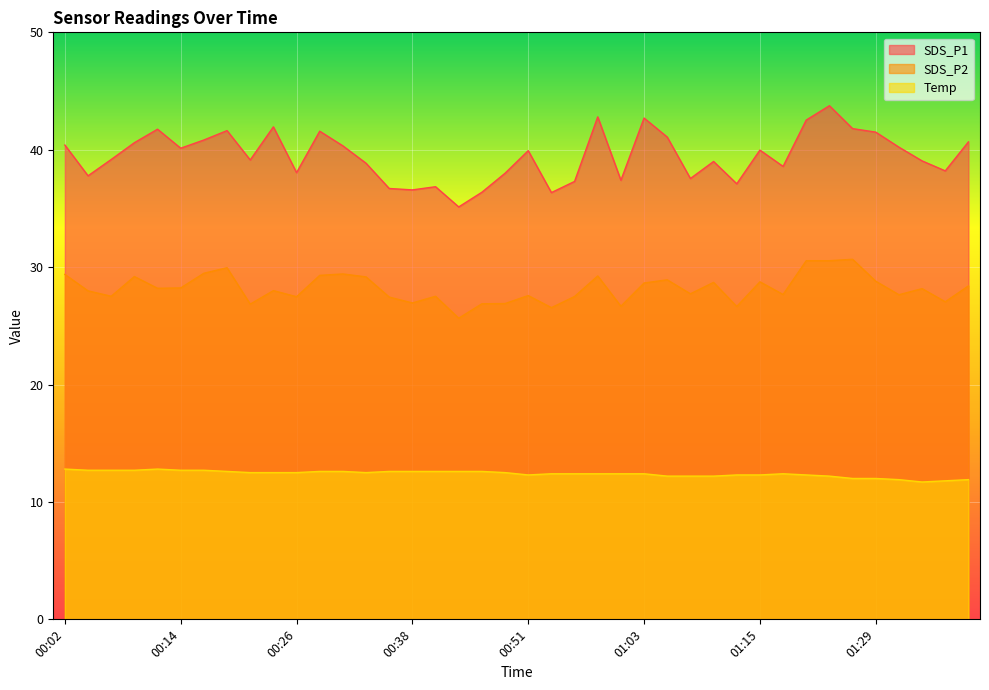

In SDS_P1, how many points are higher than both neighbors (excluding endpoints)?

11